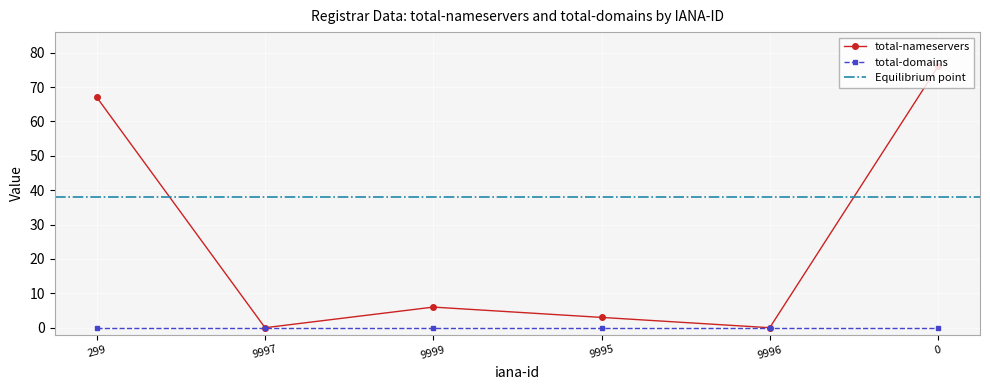

At which category does total-nameservers reach its first local peak?

9999